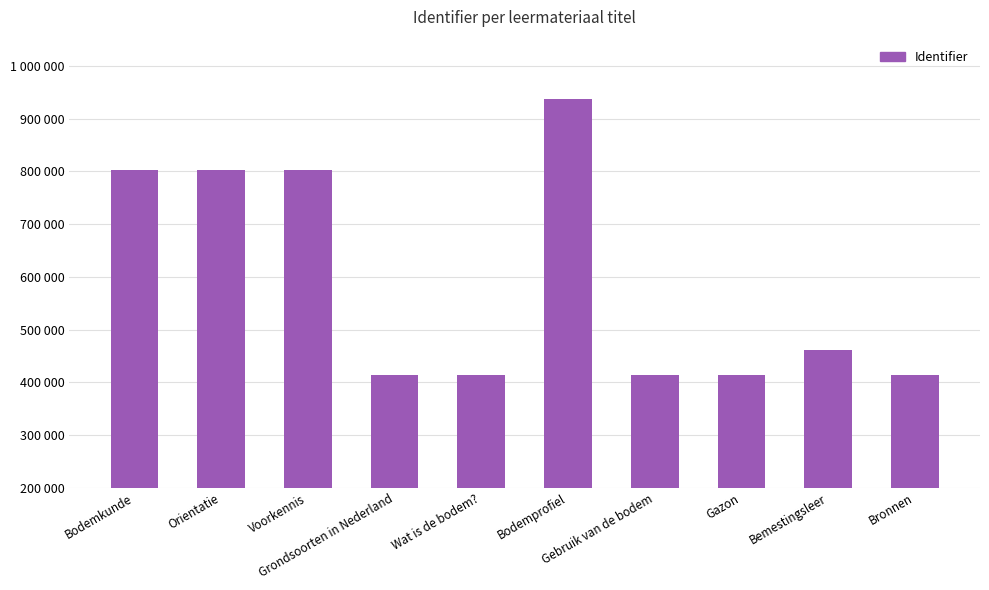

What position from the left is Bronnen?

10